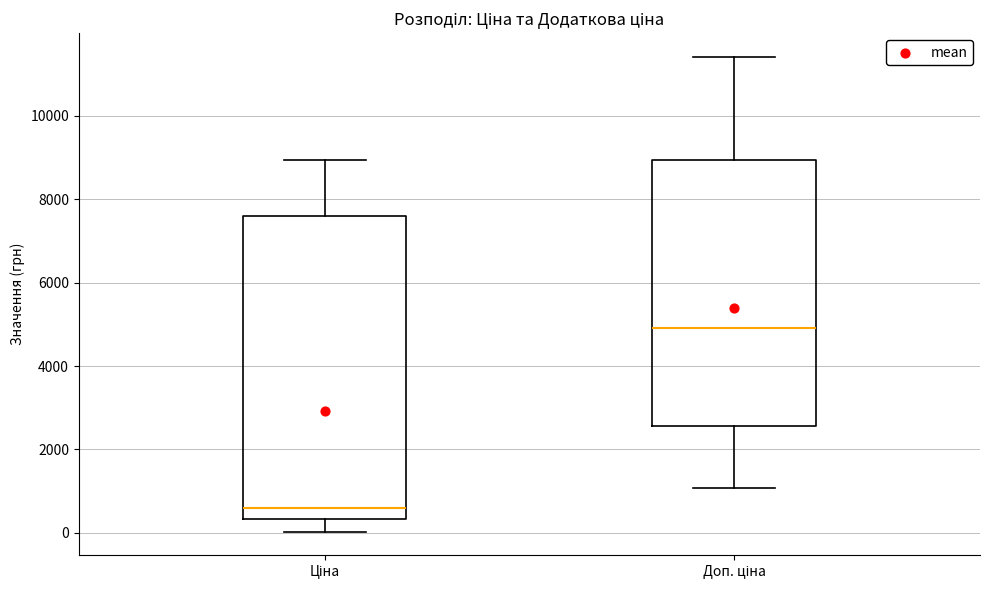

Comparing the boxes themselves (not the whiskers), which one is the tallest?

Ціна